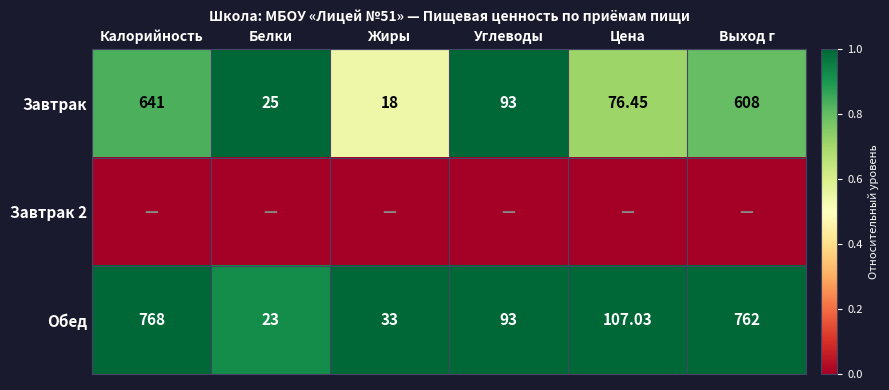

List the labels in order of Обед value, largest first.

Калорийность, Выход г, Цена, Углеводы, Жиры, Белки